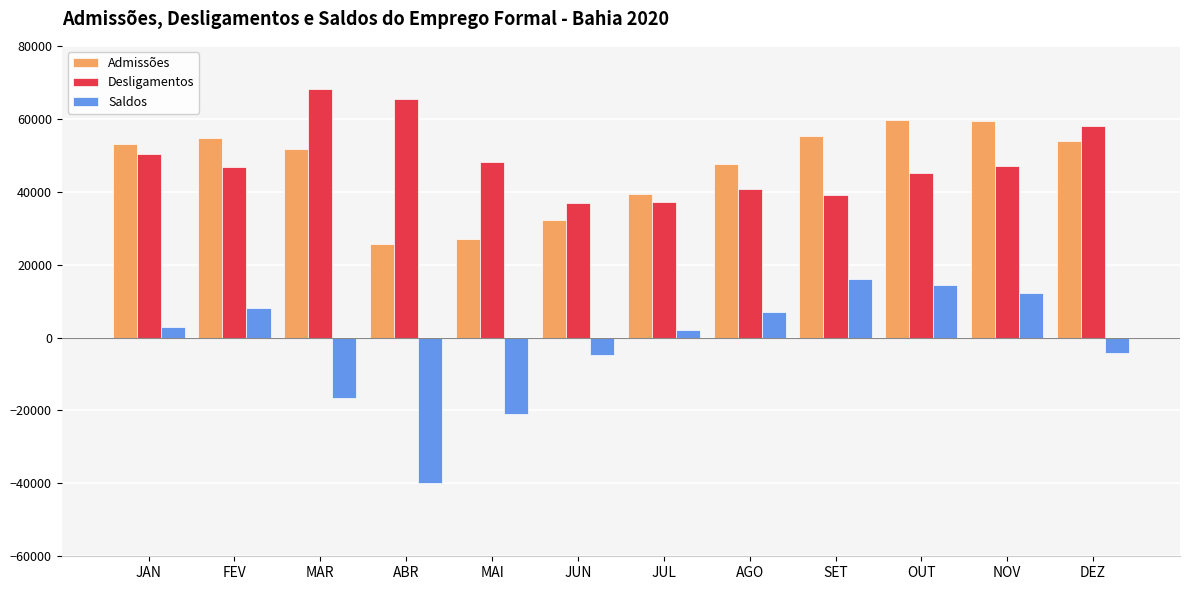

The value of Saldos at FEV is 12457. True or false?

False